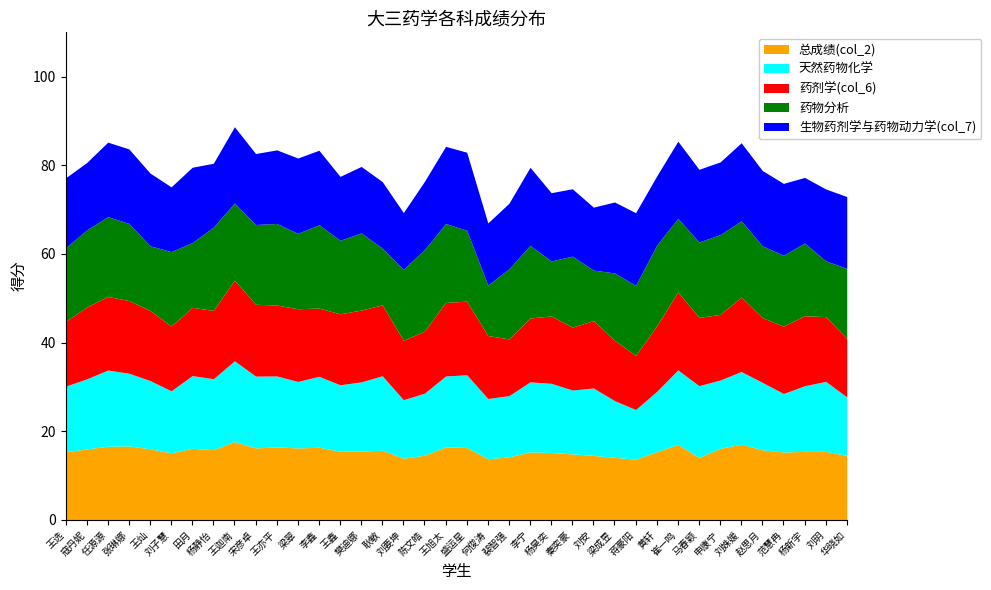

How many data points does each series have?

38